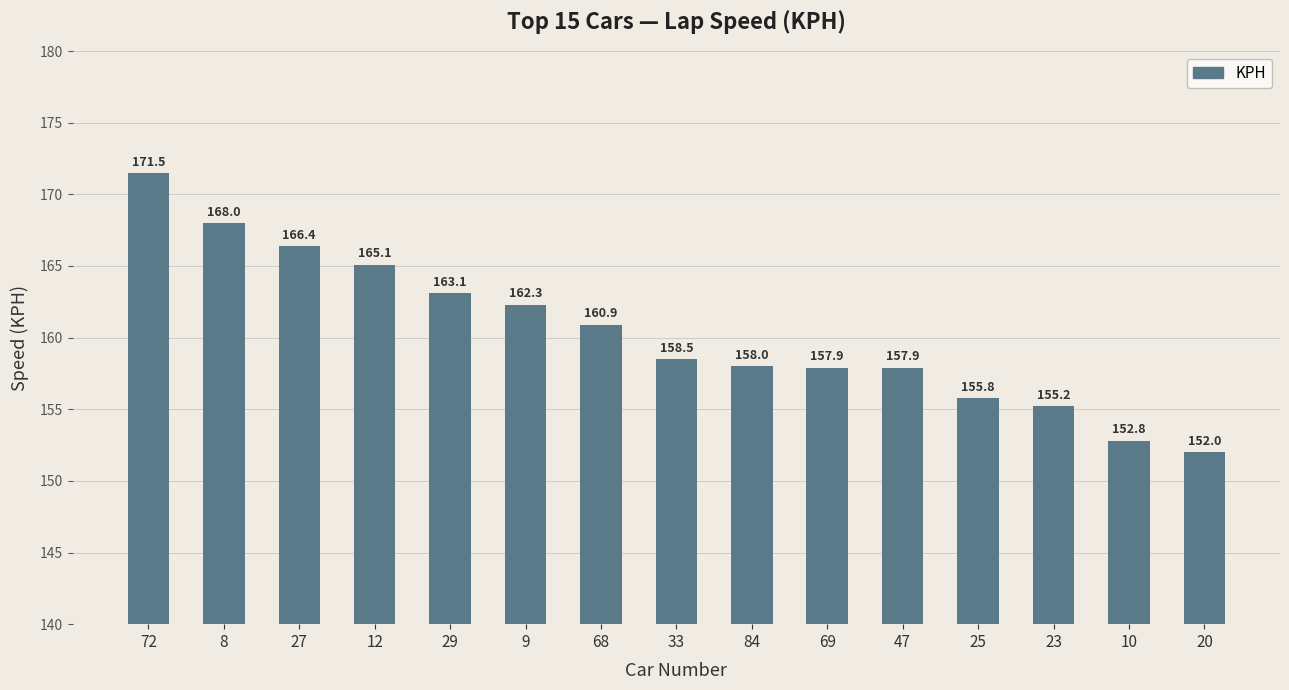

Reading left to right, what are all the values shown in this chart?

171.5	168.0	166.4	165.1	163.1	162.3	160.9	158.5	158.0	157.9	157.9	155.8	155.2	152.8	152.0